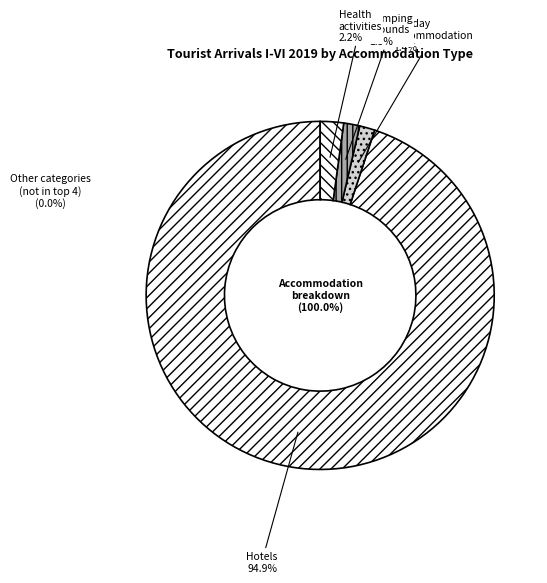

What is the change in value from Camping grounds, recreational vehicle parks to Human health activities?

+1269